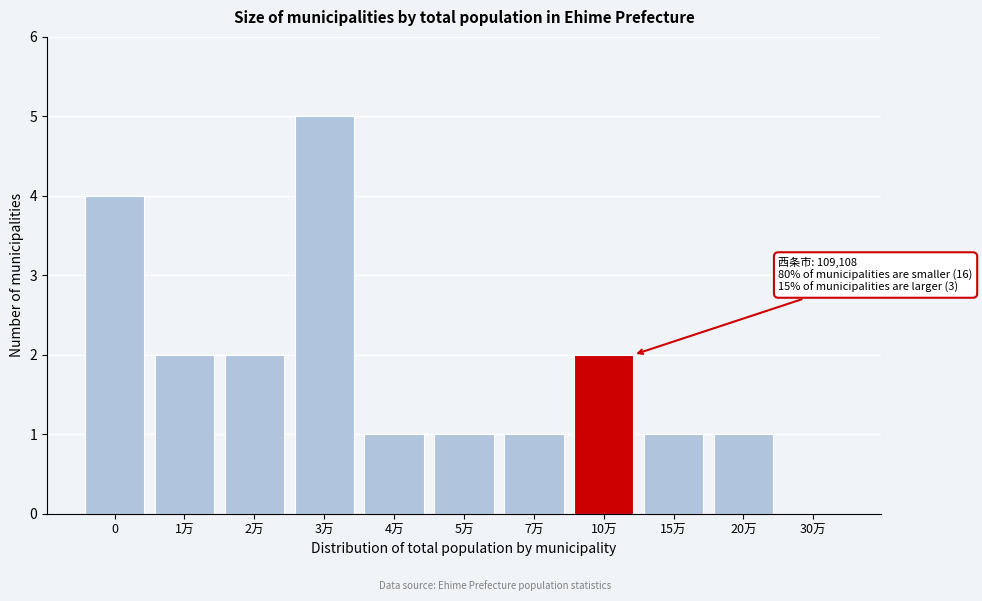

Reading left to right, extract all data points from this chart.

0=4	1万=2	2万=2	3万=5	4万=1	5万=1	7万=1	10万=2	15万=1	20万=1	30万=0